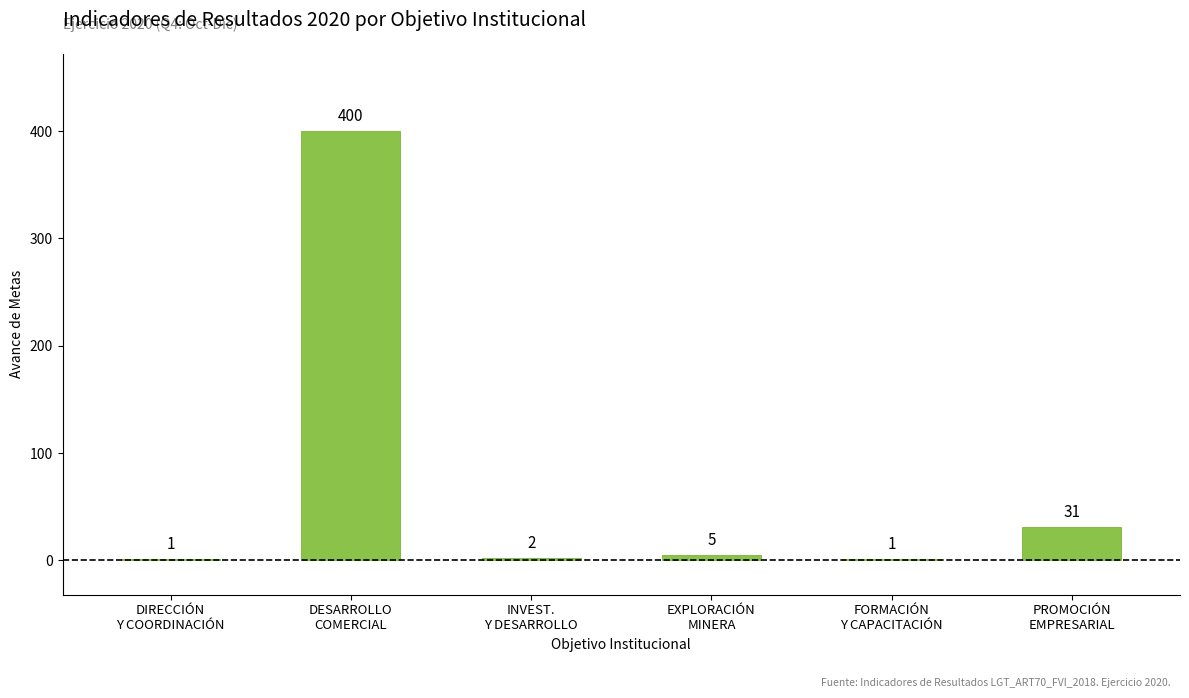

What is the sum of all values?

440